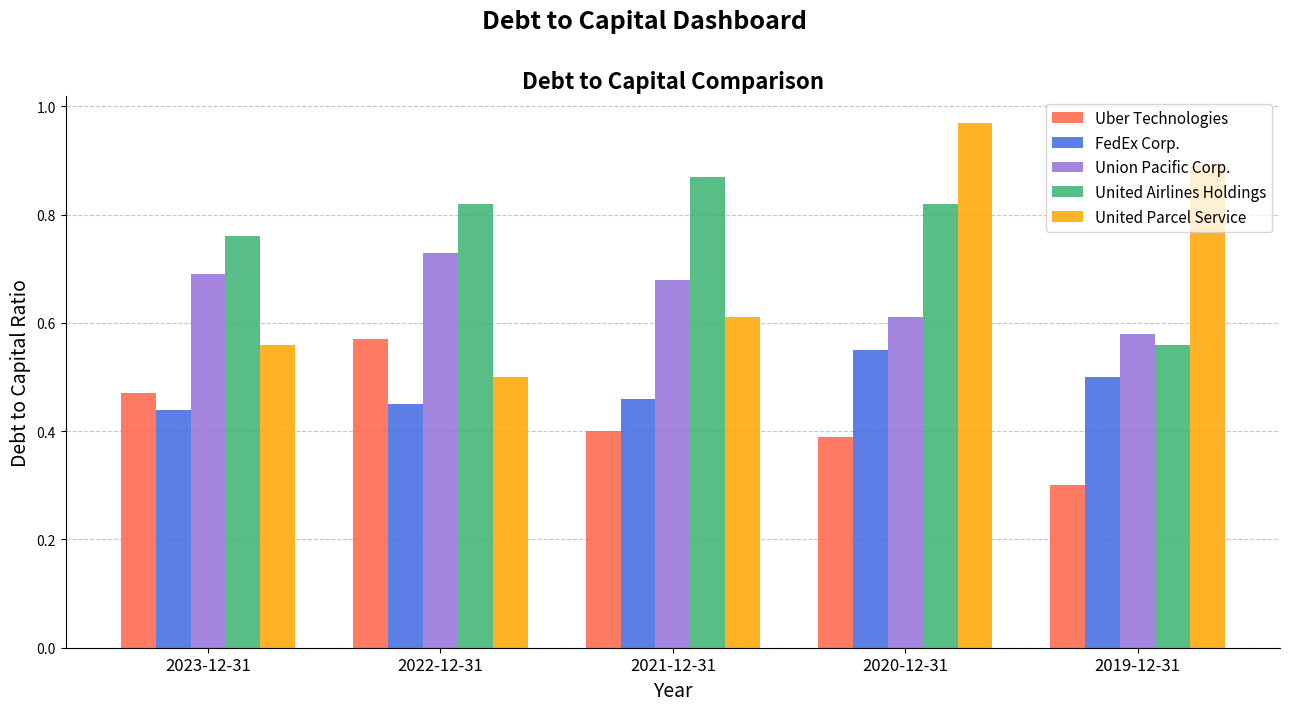

Between 2022-12-31 and 2019-12-31, which series saw the biggest shift?

United Parcel Service